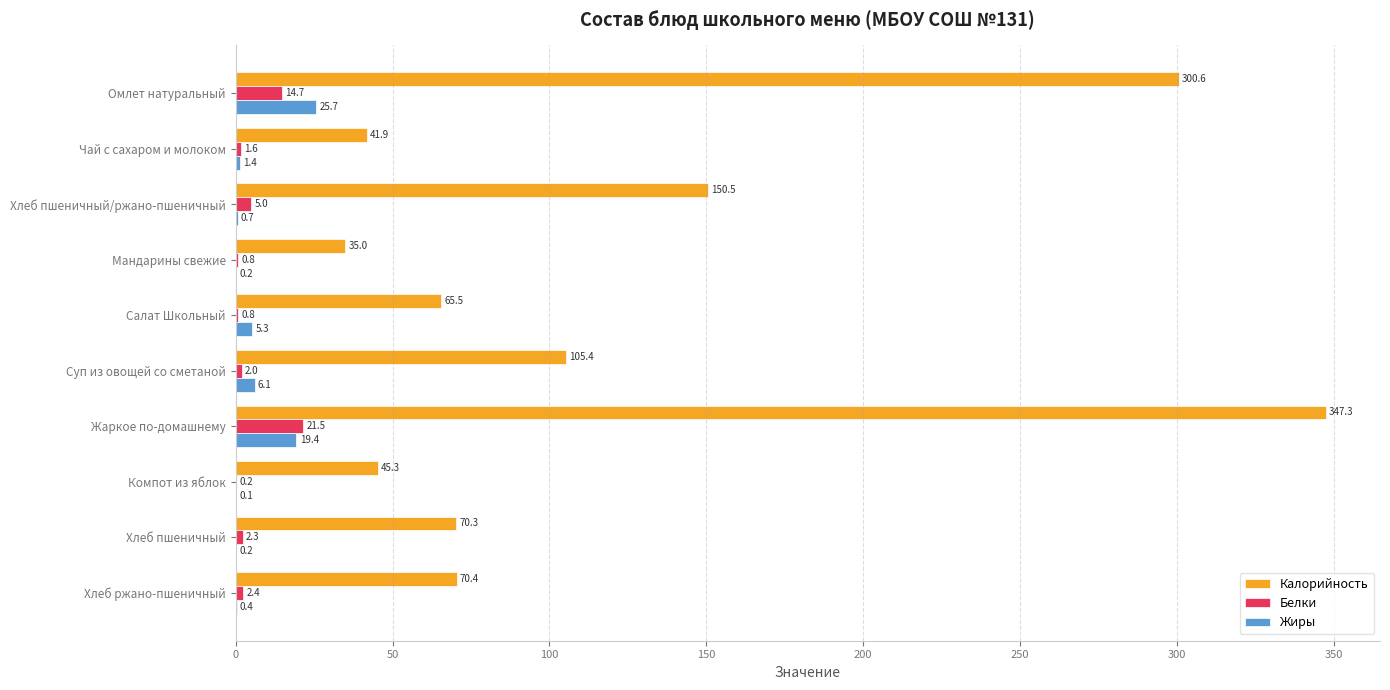

Between Салат Школьный and Жаркое по-домашнему, which series saw the biggest shift?

Калорийность